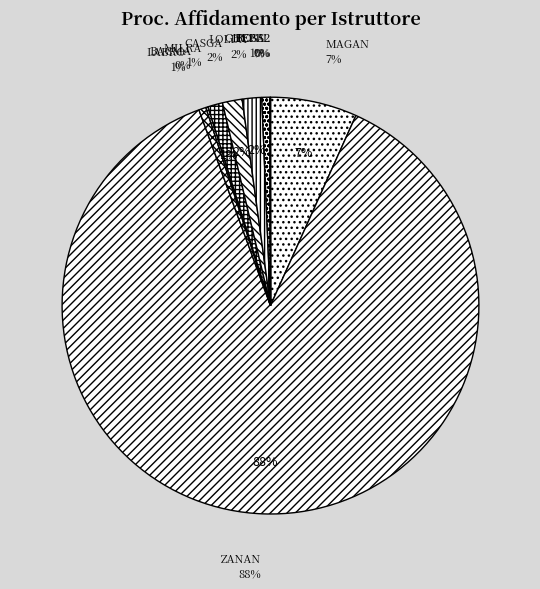

What is the smallest slice in the pie chart?

GREST